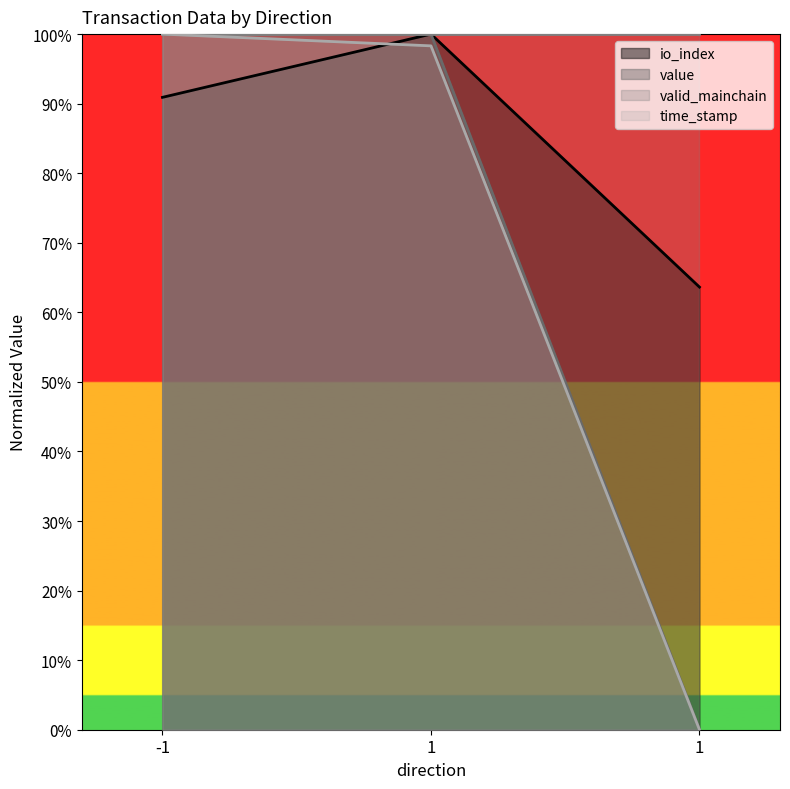

Which series has the widest spread of values?

time_stamp